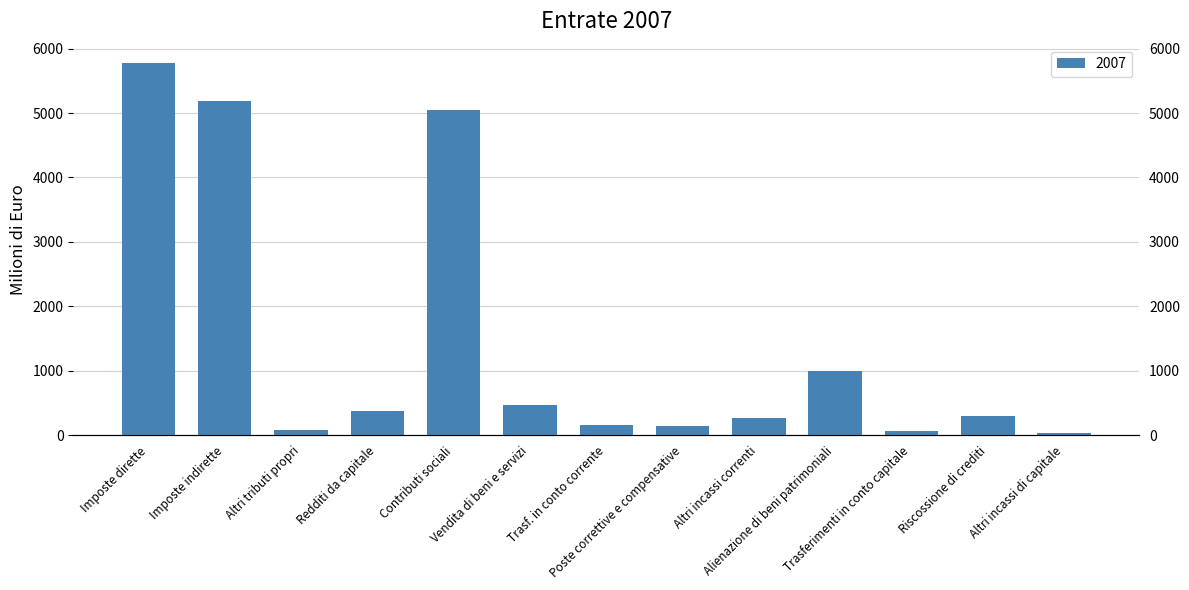

Which has a higher value, Contributi sociali or Altri tributi propri?

Contributi sociali